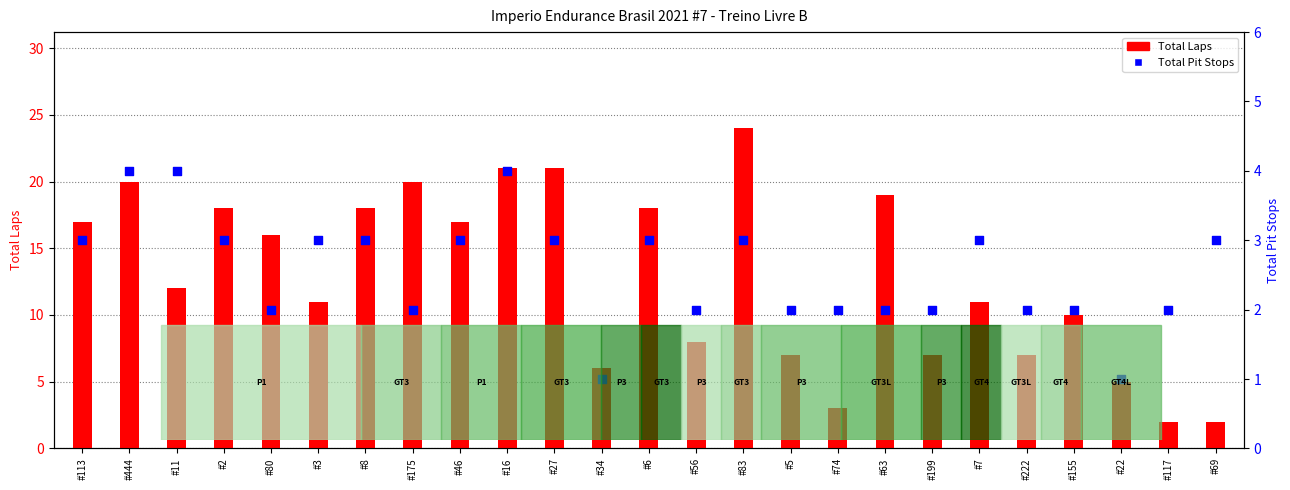

Which series has the largest total across all categories?

Total Laps